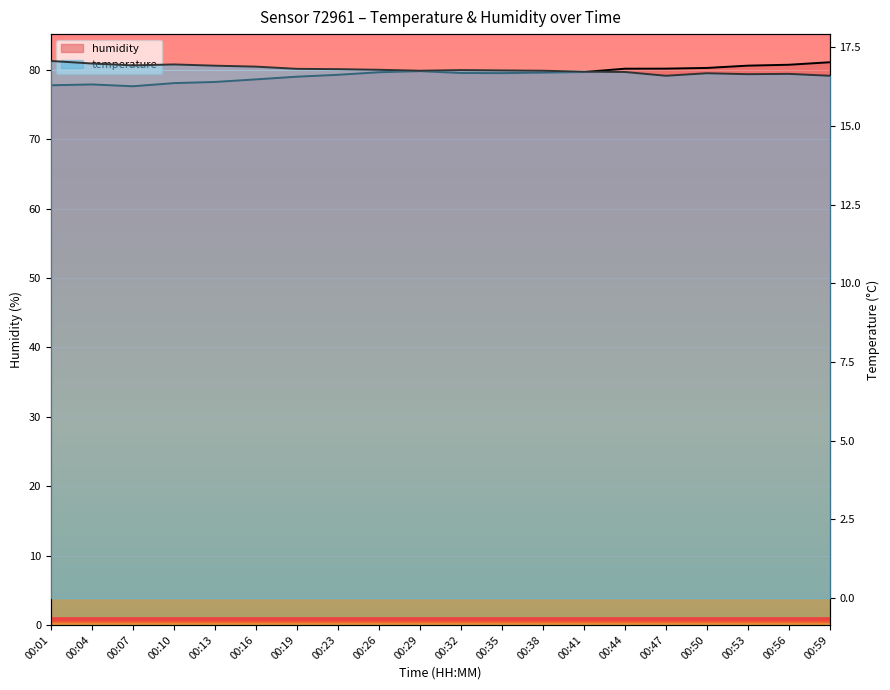

What is the spread (max minus min) of values at 00:50?

63.6